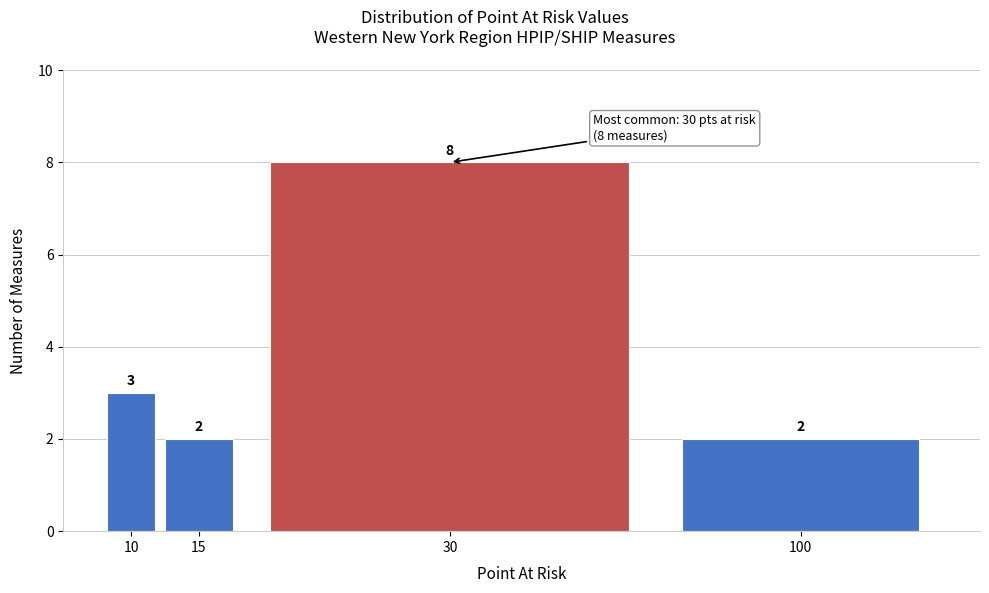

Reading left to right, transcribe all the data shown in this chart.

3	2	8	2